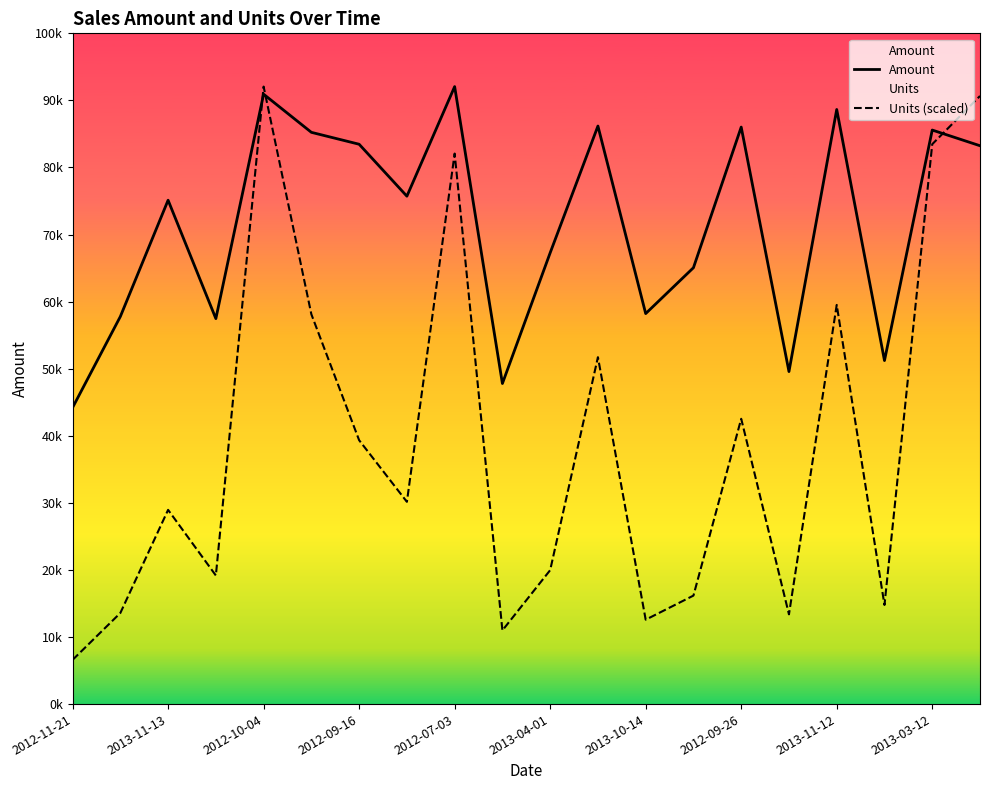

Is this an area chart (filled region under the line)?

No